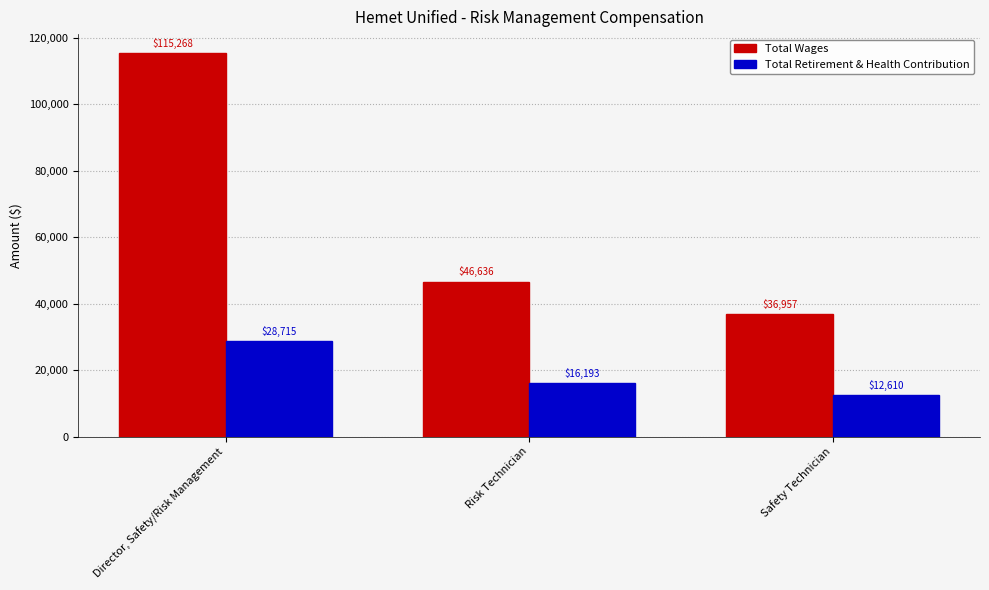

Read the Total Retirement & Health Contribution value at Risk Technician, to the nearest 100.

16200